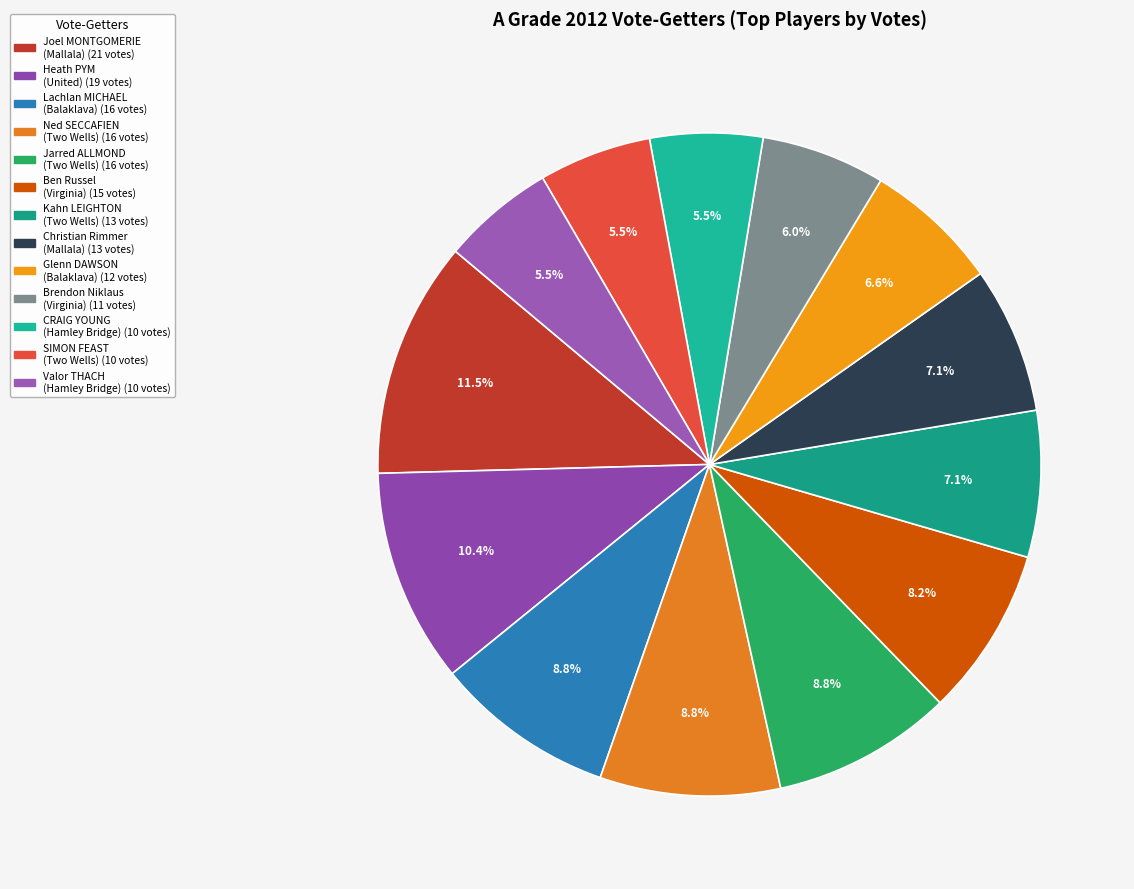

The Lachlan MICHAEL (Balaklava) slice represents 9% of the pie. True or false?

True